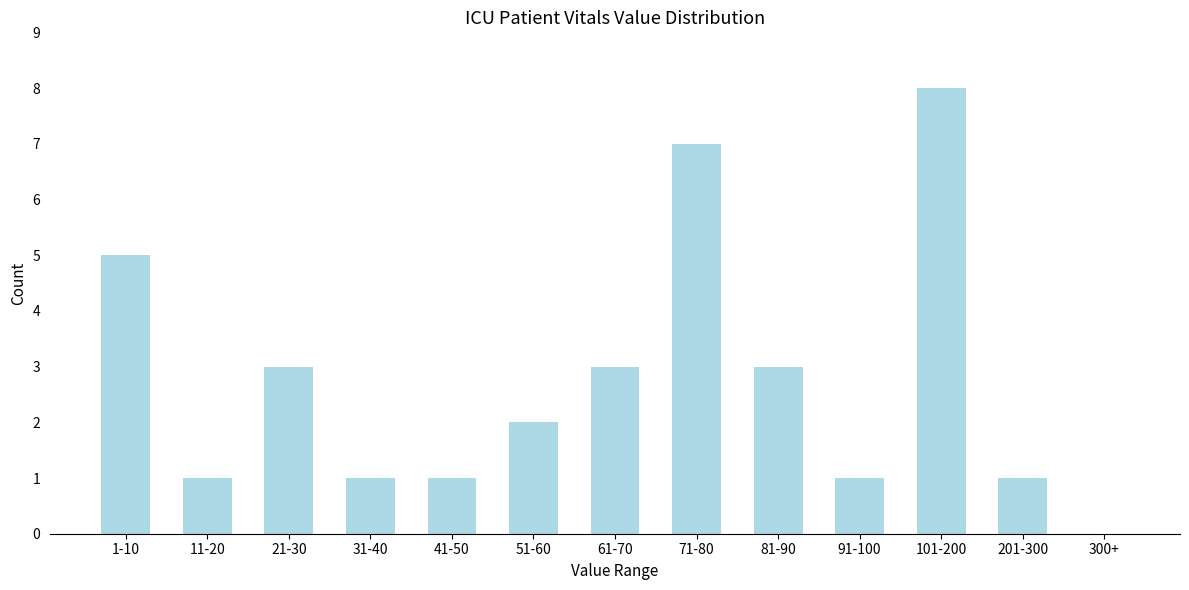

Reading left to right, extract all data points from this chart.

1-10=5	11-20=1	21-30=3	31-40=1	41-50=1	51-60=2	61-70=3	71-80=7	81-90=3	91-100=1	101-200=8	201-300=1	300+=0